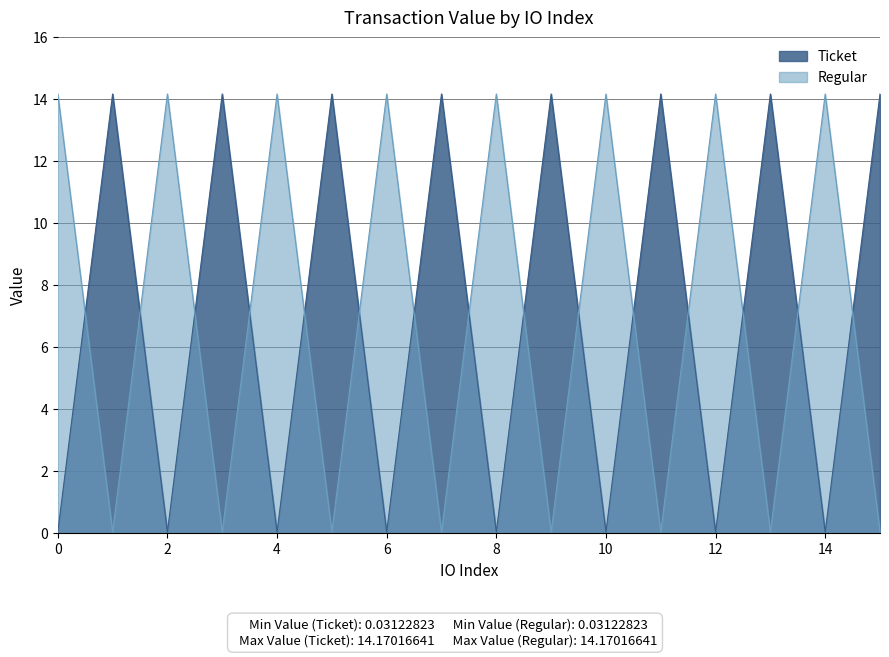

True or false: Regular has a value of 22.3 at 8.

False